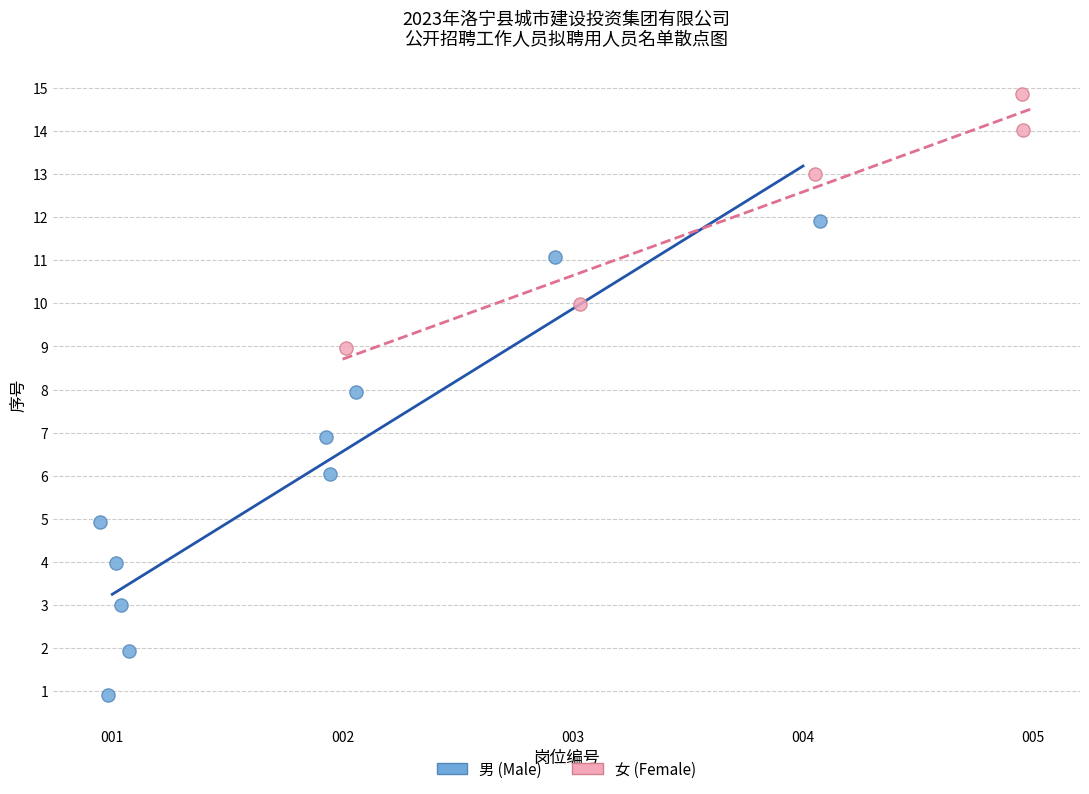

Which series reaches the maximum Y coordinate?

女 (Female)